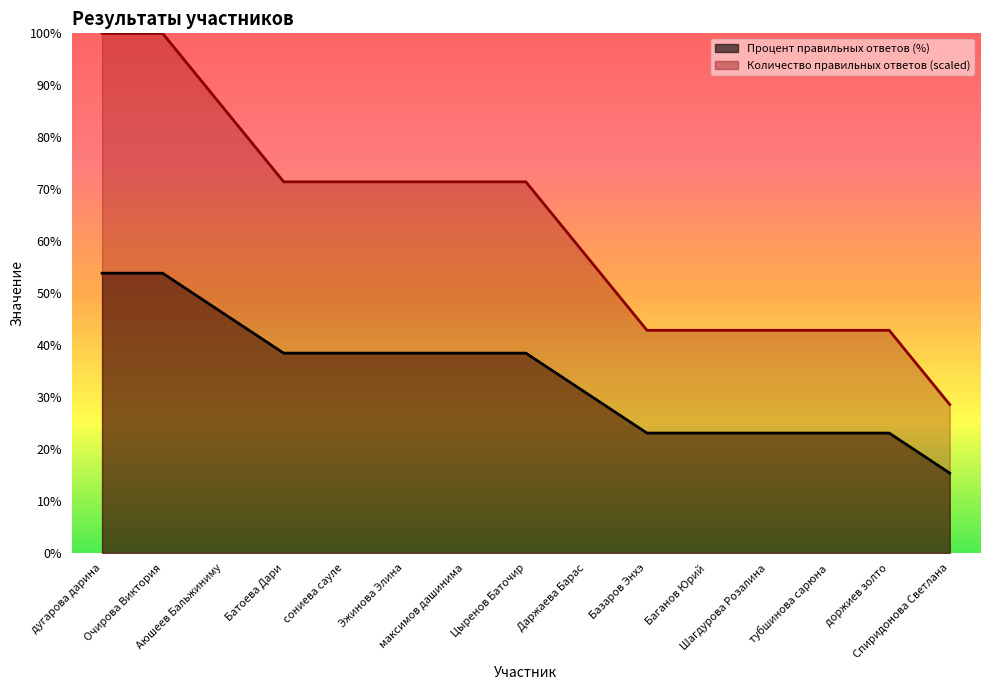

Which label corresponds to the largest value in the chart?

дугарова дарина